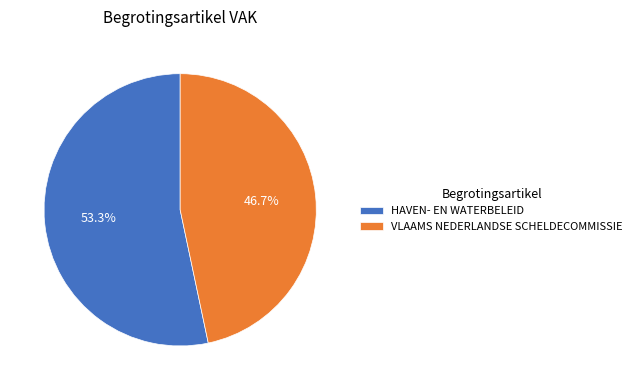

Does VLAAMS NEDERLANDSE SCHELDECOMMISSIE represent more than half of the total?

No